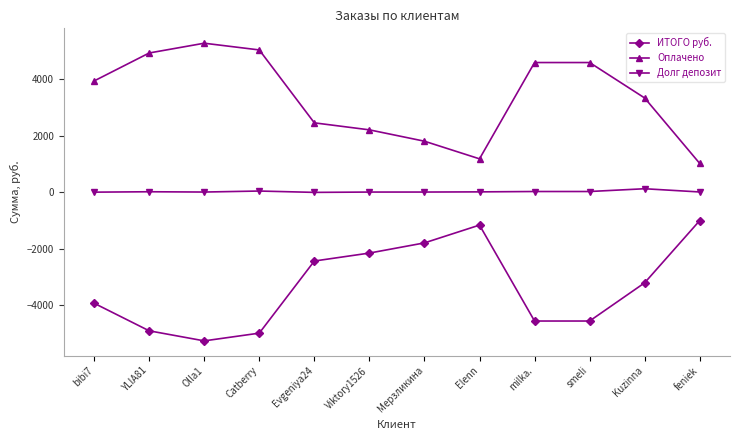

Which series has the largest total across all categories?

Оплачено